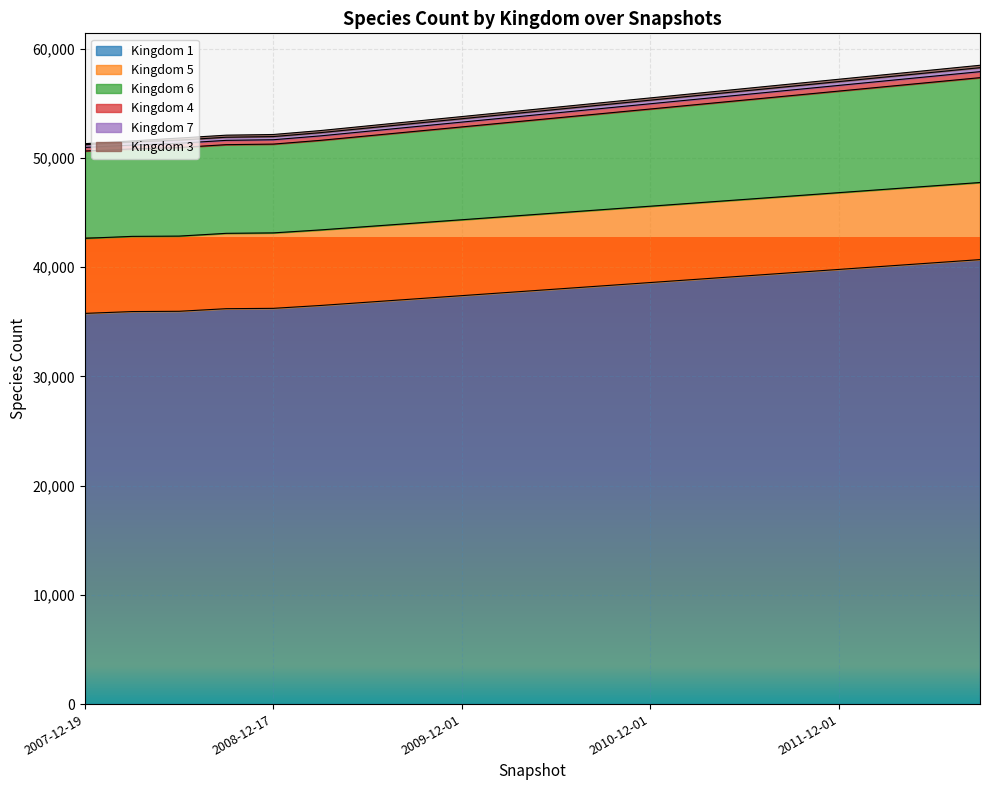

Which category has the highest value across all series?

2012-09-01